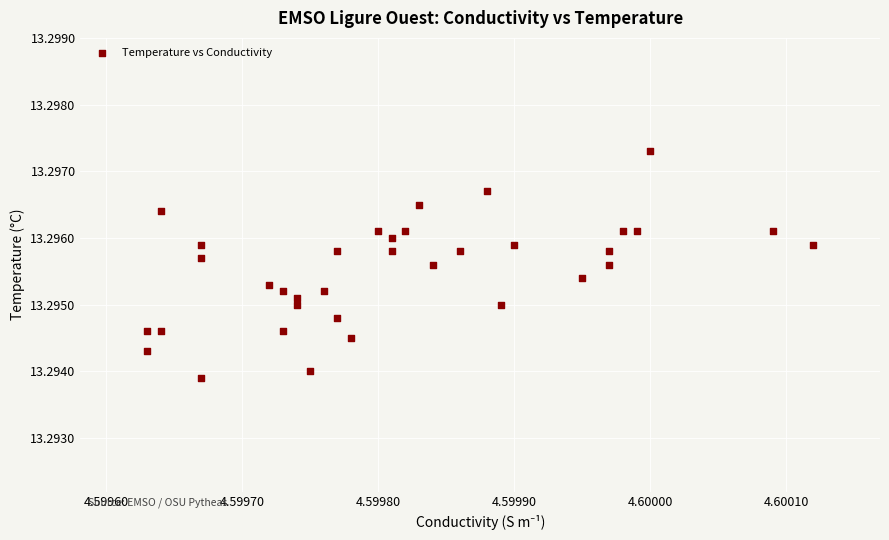

How many points are shown in the scatter plot?

35